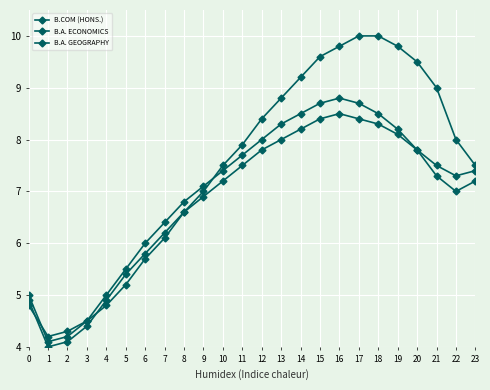

At 16, list the series in order from smallest to largest.

B.A. GEOGRAPHY, B.A. ECONOMICS, B.COM (HONS.)